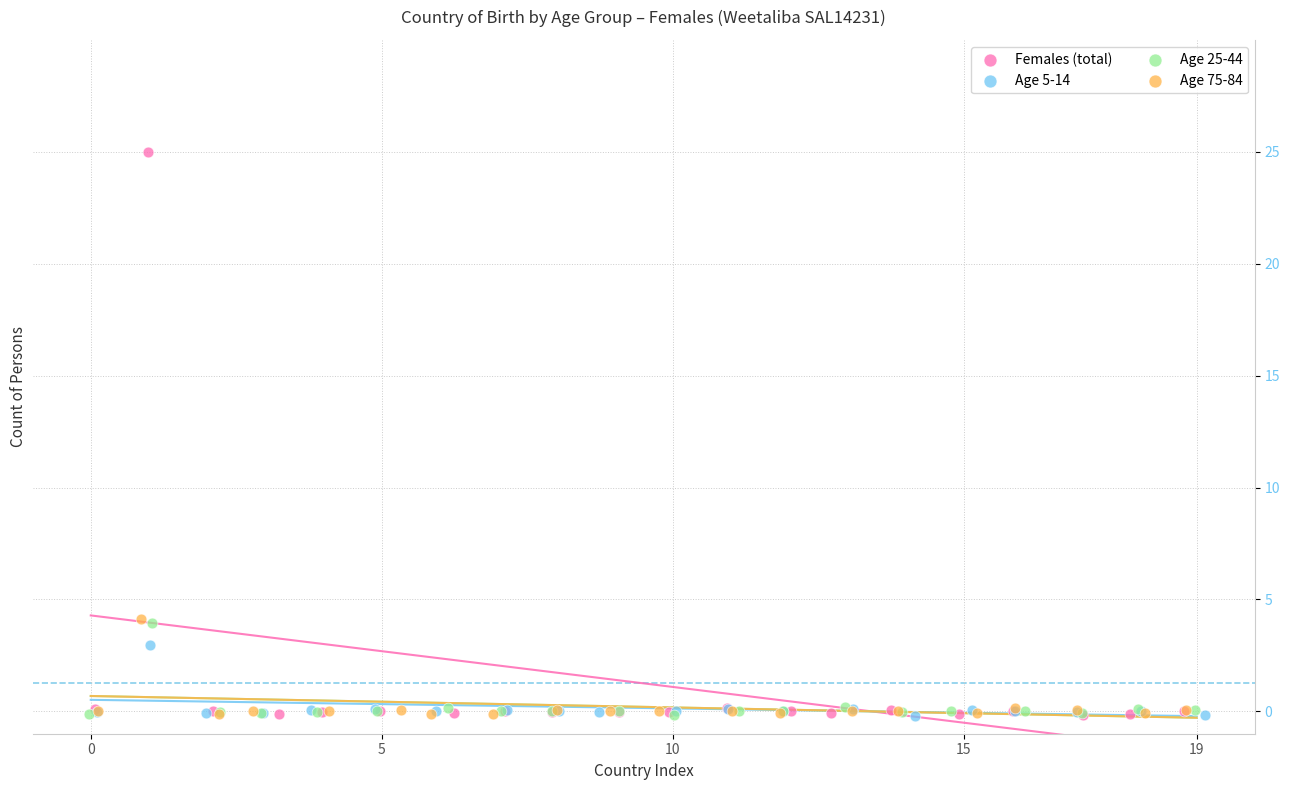

Which series contains the highest Y value?

Females (total)